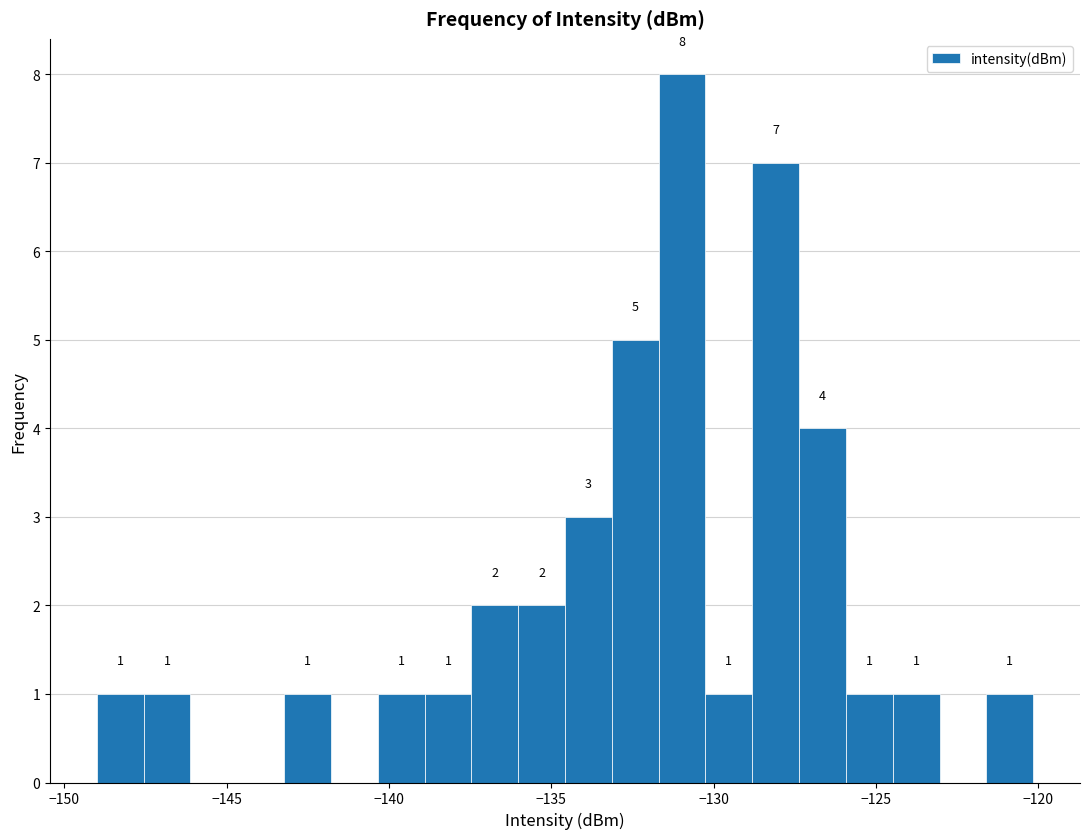

Around what value on the x-axis is the tallest bar? Give the approximate position of its centre, as read against the axis.

-131.0